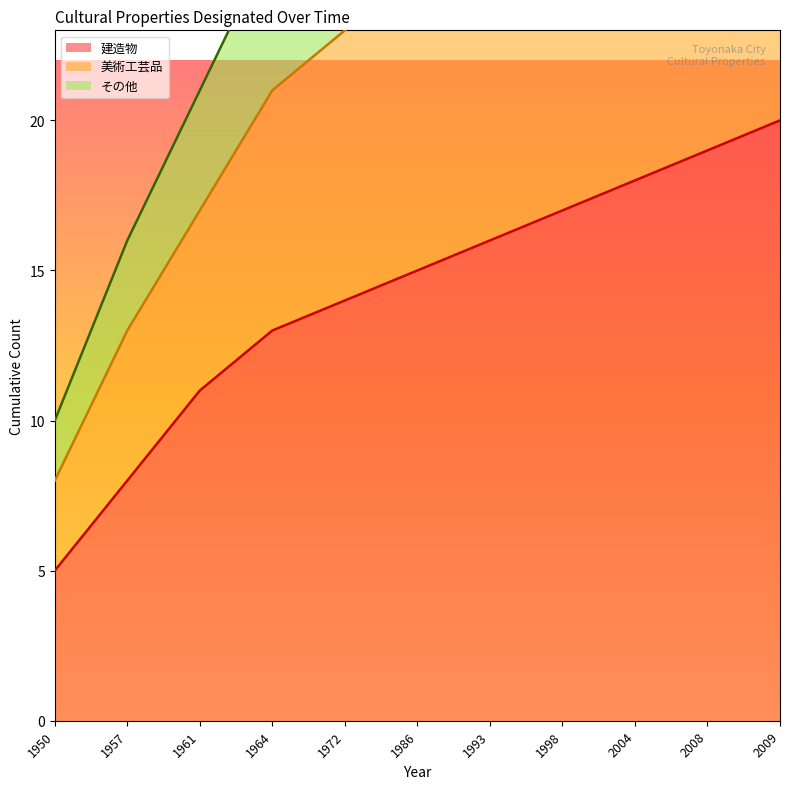

At which label does 建造物 reach its minimum?

1950